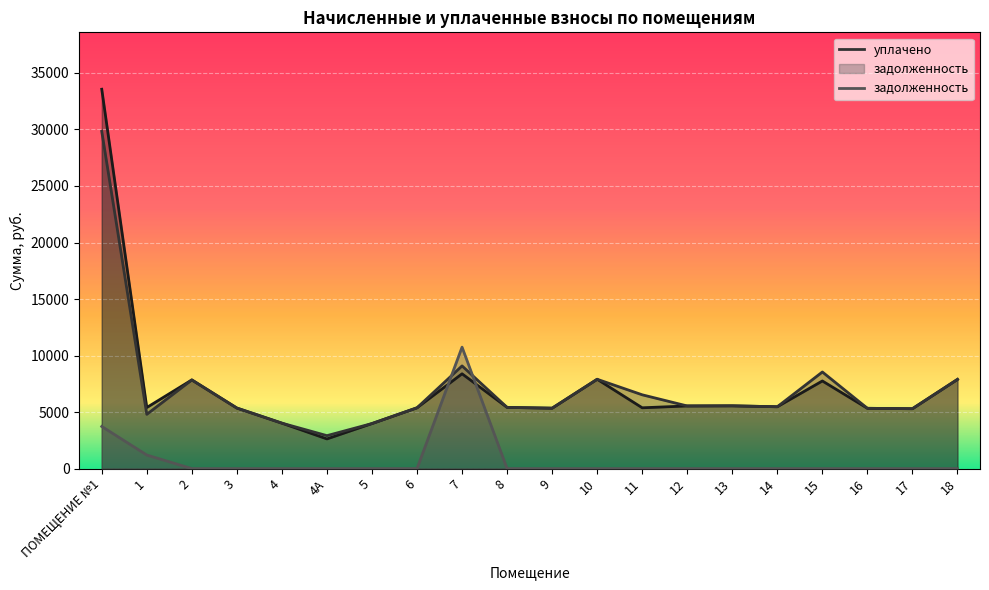

How many intersections are there between начислено and задолженность?

2